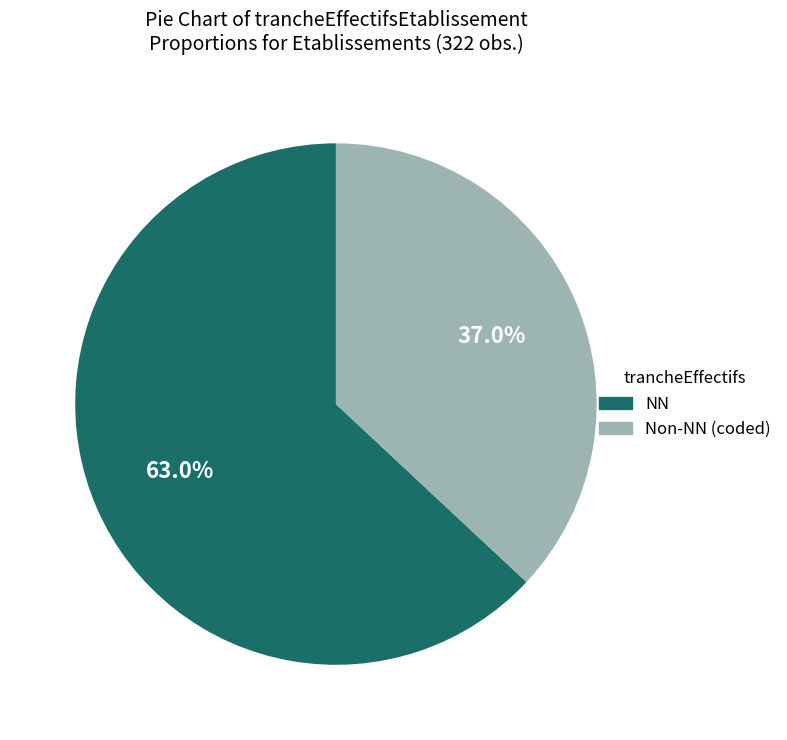

Do NN and Non-NN (coded) together represent more than half of the pie?

Yes